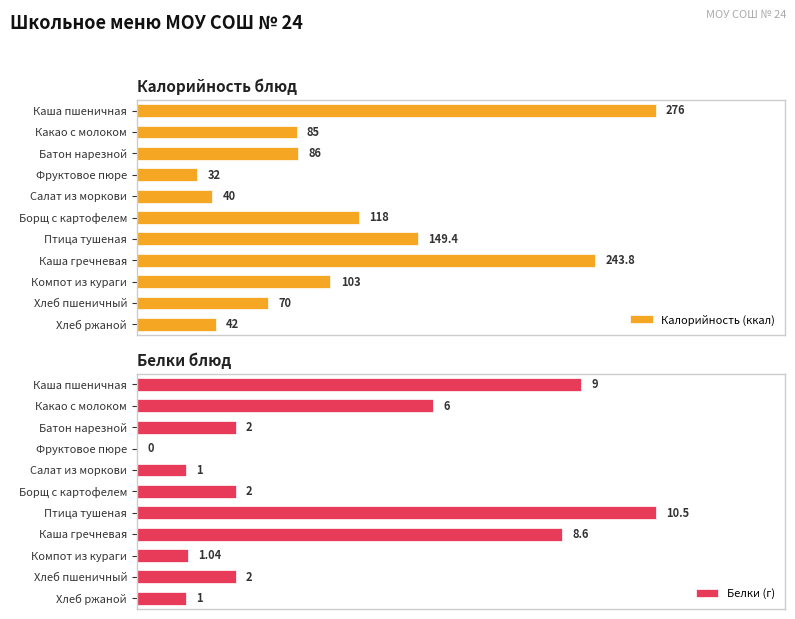

Reading right to left, list all the values displayed in this chart.

Калорийность (ккал): 42.0	70.0	103.0	243.8	149.4	118.0	40.0	32.0	86.0	85.0	276.0
Белки (г): 1.0	2.0	1.0	8.6	10.5	2.0	1.0	0.0	2.0	6.0	9.0